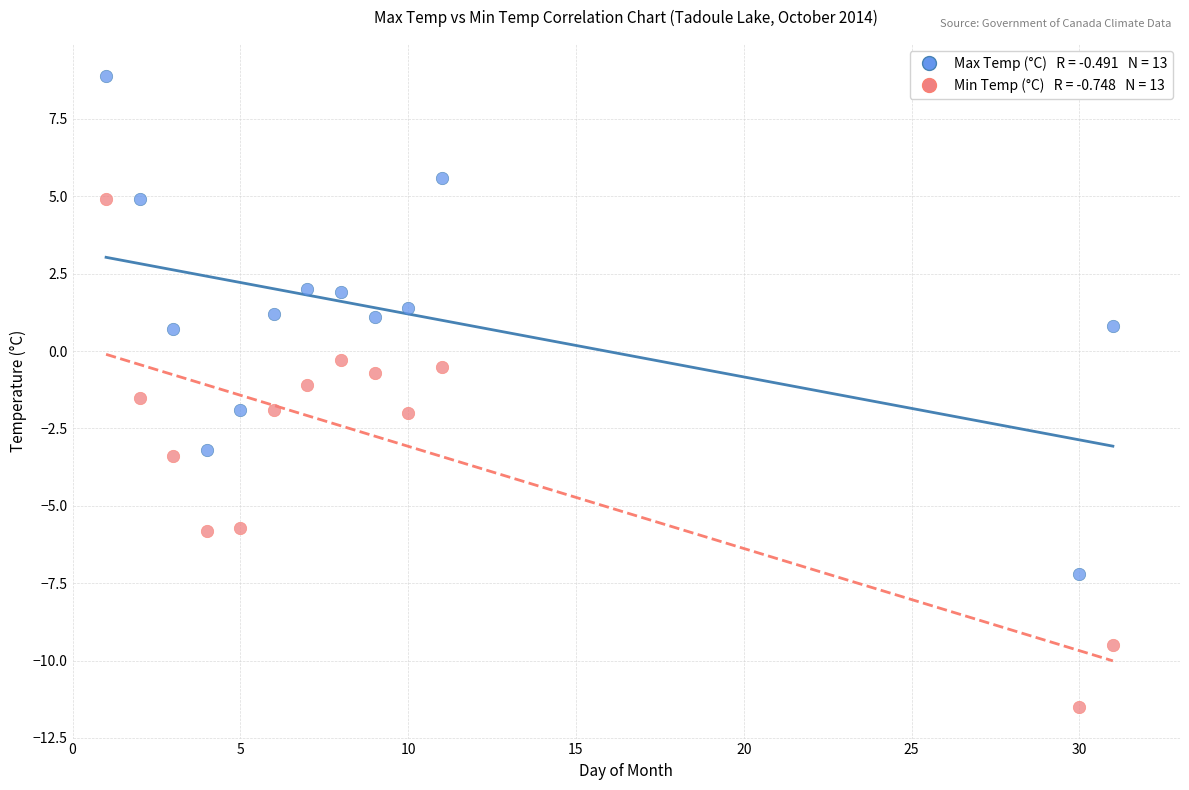

Across all data points, what is the range of X values (max minus min)?

30.0